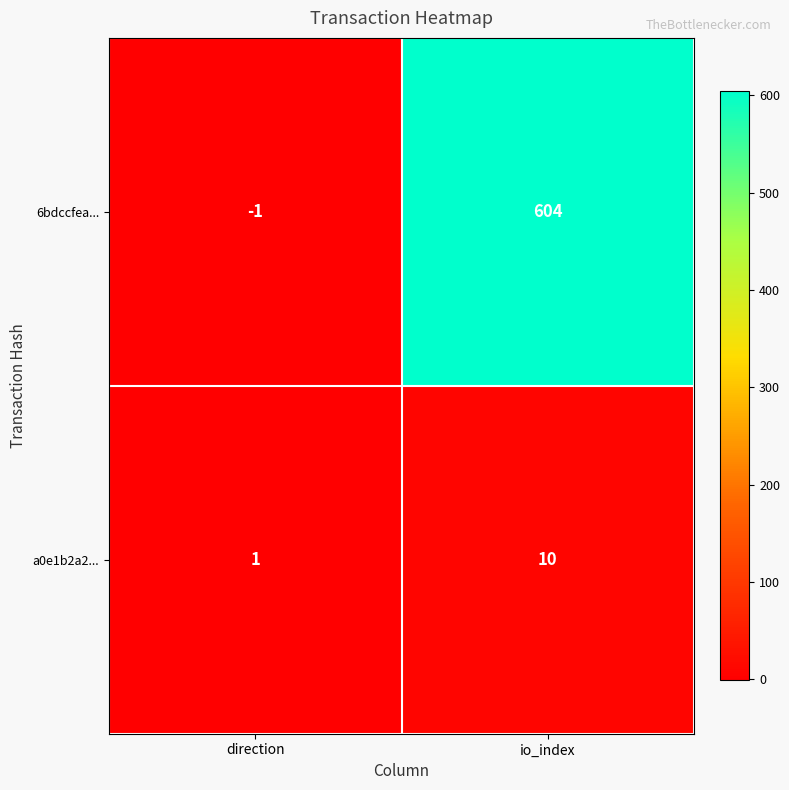

Rank the series by their average value, from highest to lowest.

6bdccfea..., a0e1b2a2...